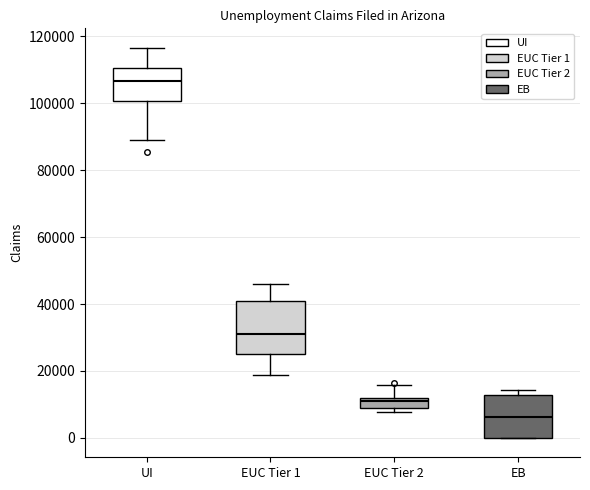

Where is the upper edge of the box for EUC Tier 2 on the y-axis? The values are not printed on the chart, so give them approximately, as read against the axis.

12000